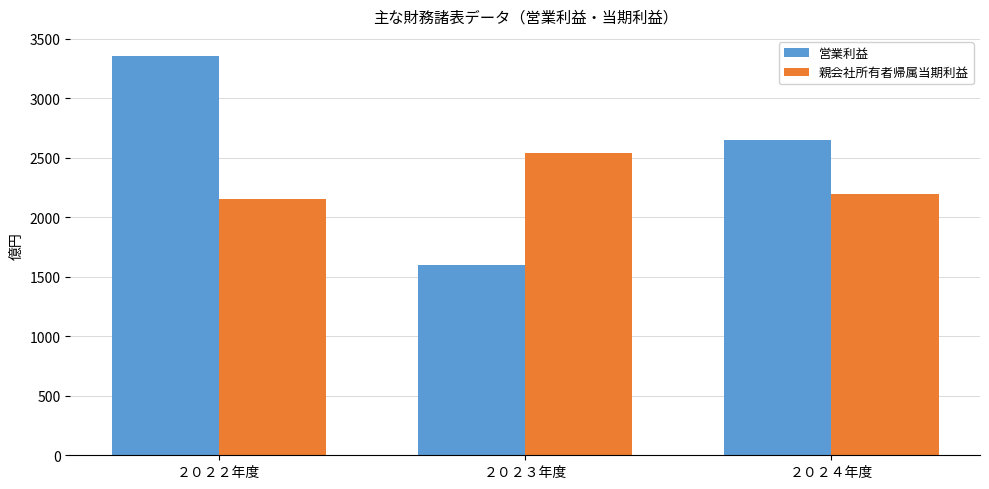

What is the lowest value of the 営業利益 series?

1602